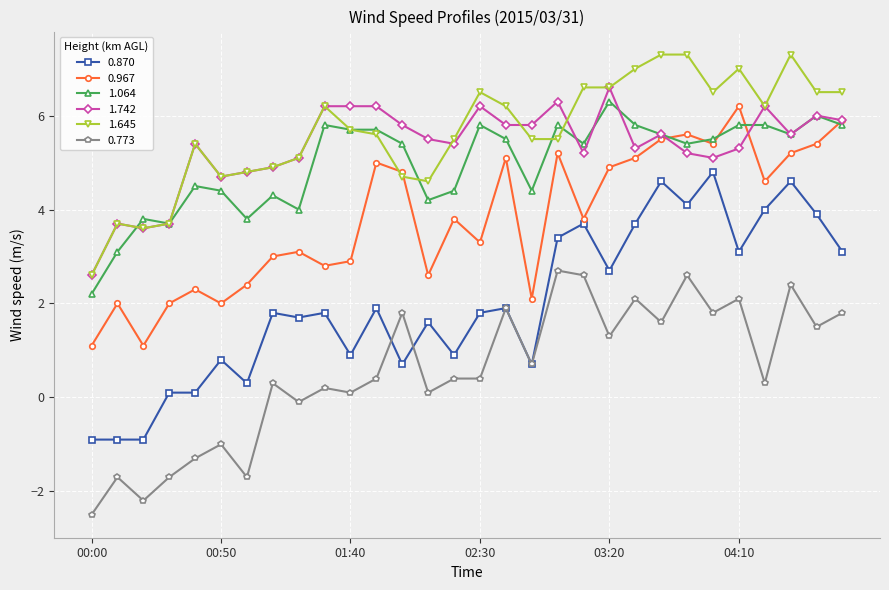

What is the lowest value of the 0.773 series?

-2.5